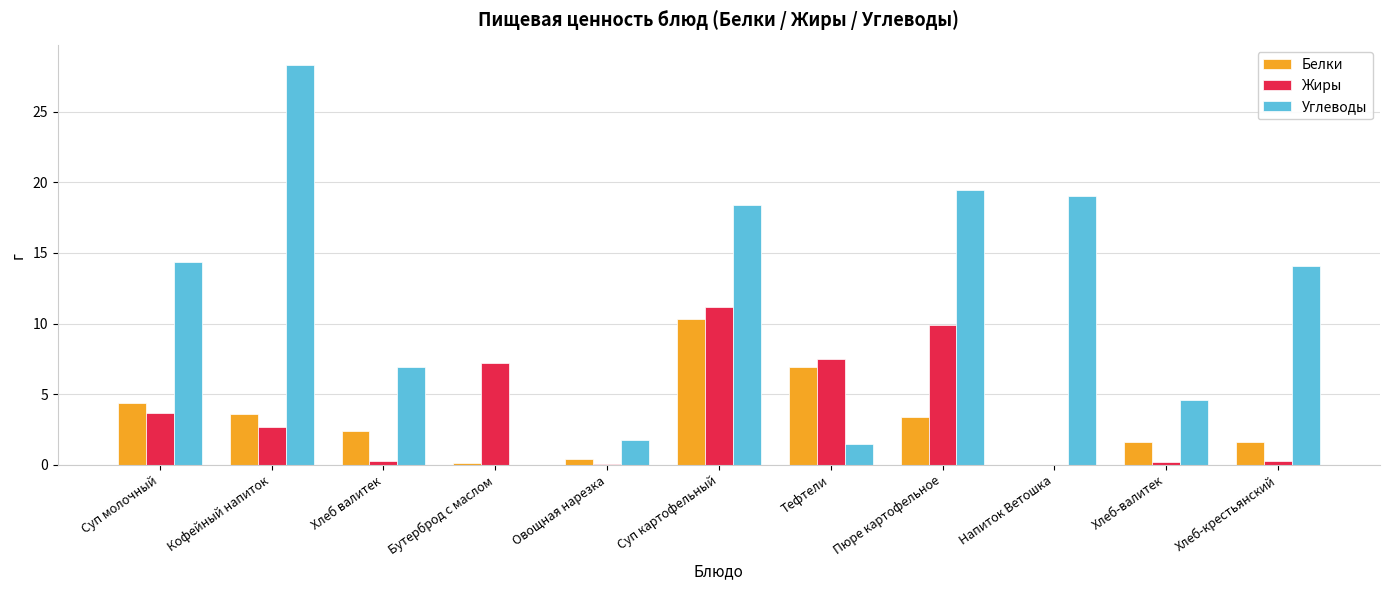

The value of Белки at Суп картофельный is 2.2. True or false?

False